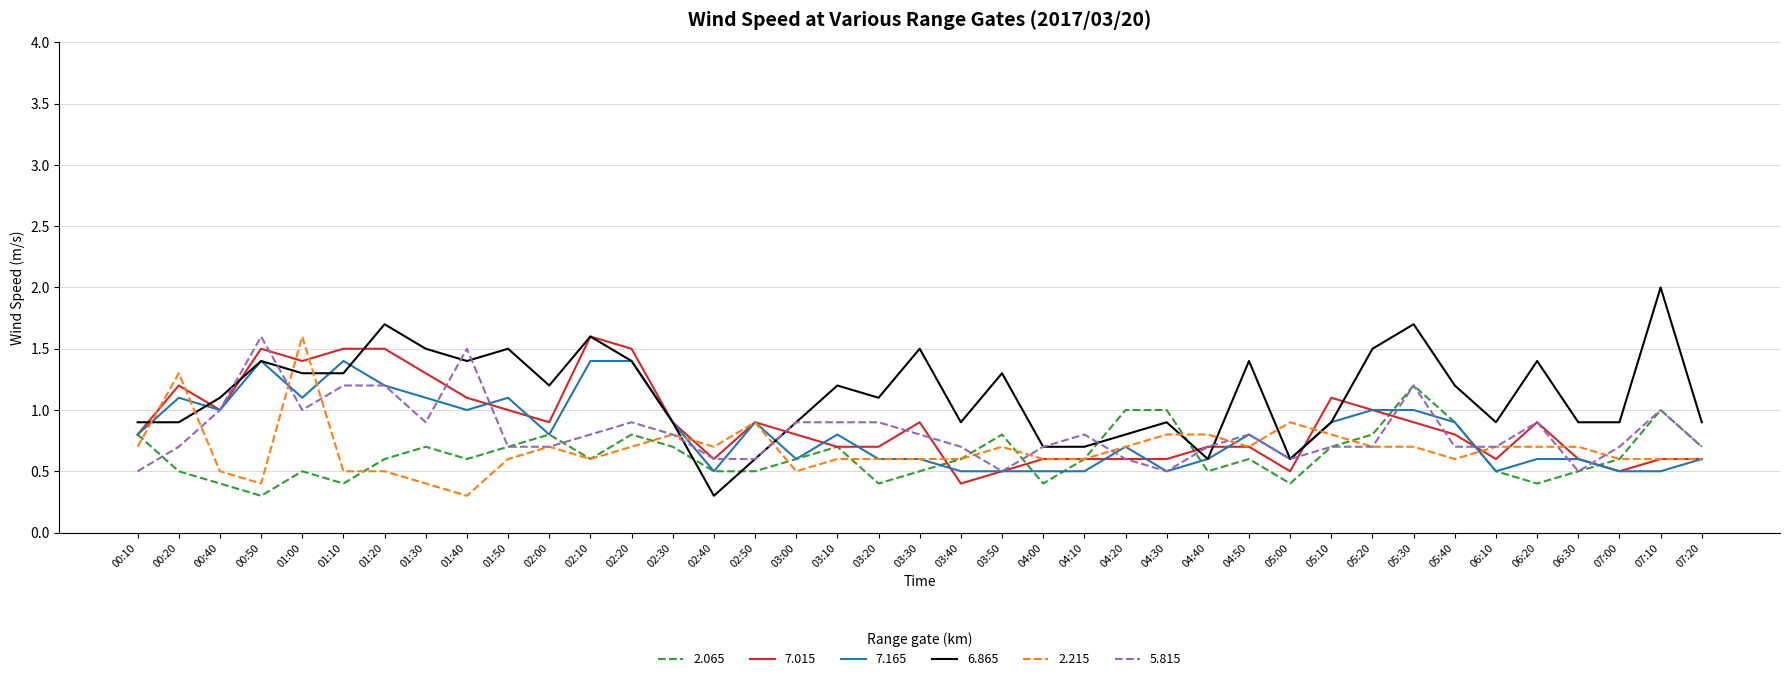

Reading left to right, list all the values displayed in this chart.

2.065: 0.8	0.5	0.4	0.3	0.5	0.4	0.6	0.7	0.6	0.7	0.8	0.6	0.8	0.7	0.5	0.5	0.6	0.7	0.4	0.5	0.6	0.8	0.4	0.6	1.0	1.0	0.5	0.6	0.4	0.7	0.8	1.2	0.9	0.5	0.4	0.5	0.6	1.0	0.7
7.015: 0.8	1.2	1.0	1.5	1.4	1.5	1.5	1.3	1.1	1.0	0.9	1.6	1.5	0.9	0.6	0.9	0.8	0.7	0.7	0.9	0.4	0.5	0.6	0.6	0.6	0.6	0.7	0.7	0.5	1.1	1.0	0.9	0.8	0.6	0.9	0.6	0.5	0.6	0.6
7.165: 0.8	1.1	1.0	1.4	1.1	1.4	1.2	1.1	1.0	1.1	0.8	1.4	1.4	0.9	0.5	0.9	0.6	0.8	0.6	0.6	0.5	0.5	0.5	0.5	0.7	0.5	0.6	0.8	0.6	0.9	1.0	1.0	0.9	0.5	0.6	0.6	0.5	0.5	0.6
6.865: 0.9	0.9	1.1	1.4	1.3	1.3	1.7	1.5	1.4	1.5	1.2	1.6	1.4	0.9	0.3	0.6	0.9	1.2	1.1	1.5	0.9	1.3	0.7	0.7	0.8	0.9	0.6	1.4	0.6	0.9	1.5	1.7	1.2	0.9	1.4	0.9	0.9	2.0	0.9
2.215: 0.7	1.3	0.5	0.4	1.6	0.5	0.5	0.4	0.3	0.6	0.7	0.6	0.7	0.8	0.7	0.9	0.5	0.6	0.6	0.6	0.6	0.7	0.6	0.6	0.7	0.8	0.8	0.7	0.9	0.8	0.7	0.7	0.6	0.7	0.7	0.7	0.6	0.6	0.6
5.815: 0.5	0.7	1.0	1.6	1.0	1.2	1.2	0.9	1.5	0.7	0.7	0.8	0.9	0.8	0.6	0.6	0.9	0.9	0.9	0.8	0.7	0.5	0.7	0.8	0.6	0.5	0.7	0.8	0.6	0.7	0.7	1.2	0.7	0.7	0.9	0.5	0.7	1.0	0.7